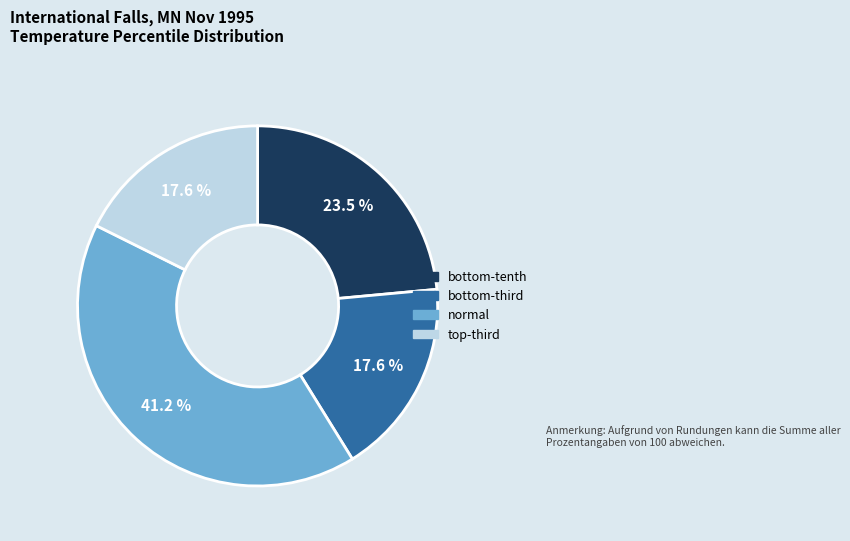

To the nearest percent, what is the difference between the largest and smallest slice percentages?

24%